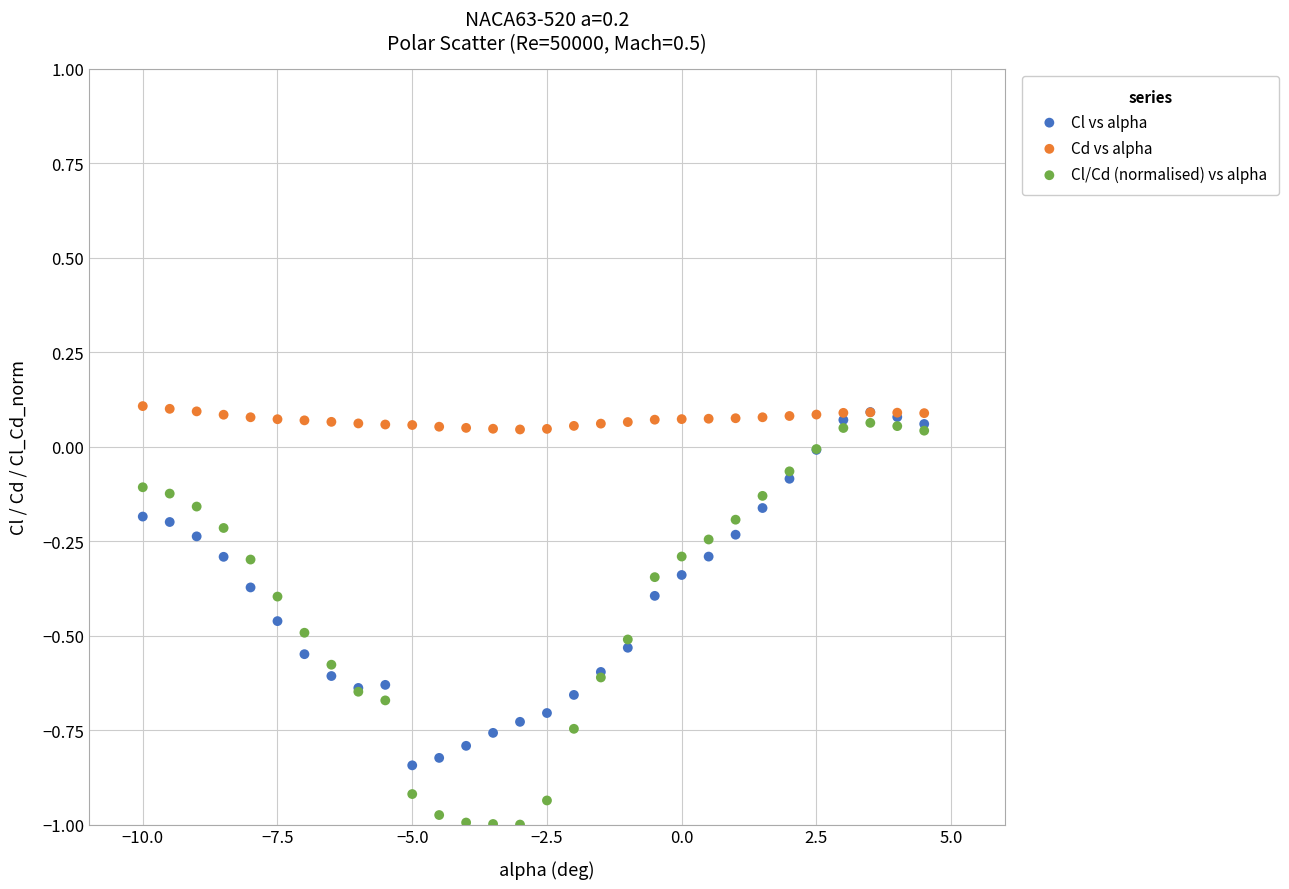

What are all the series names shown in the legend?

Cl vs alpha, Cd vs alpha, Cl/Cd (normalised) vs alpha